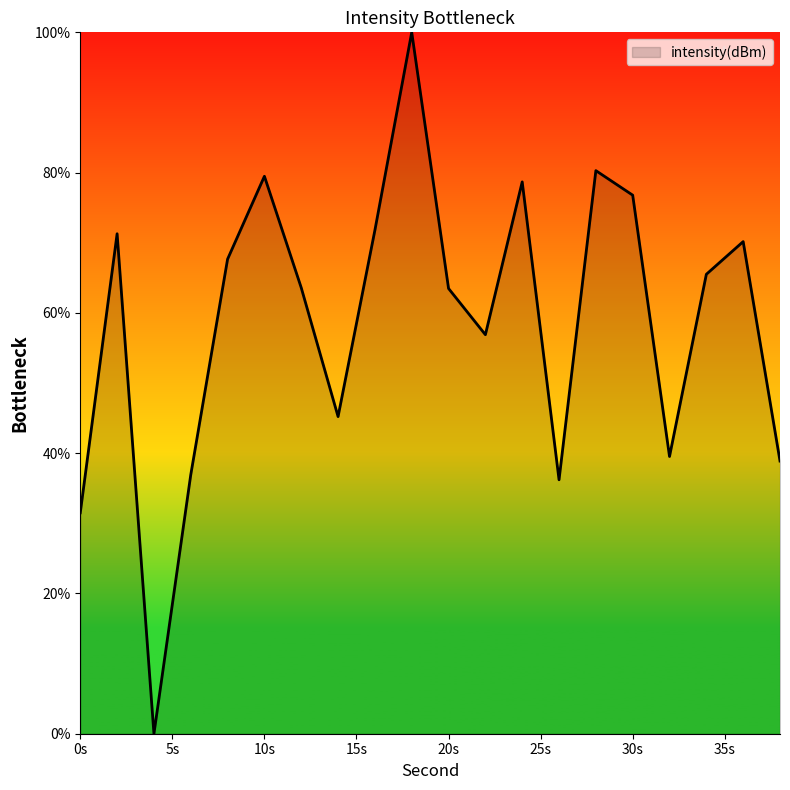

How many distinct data groups are displayed?

1